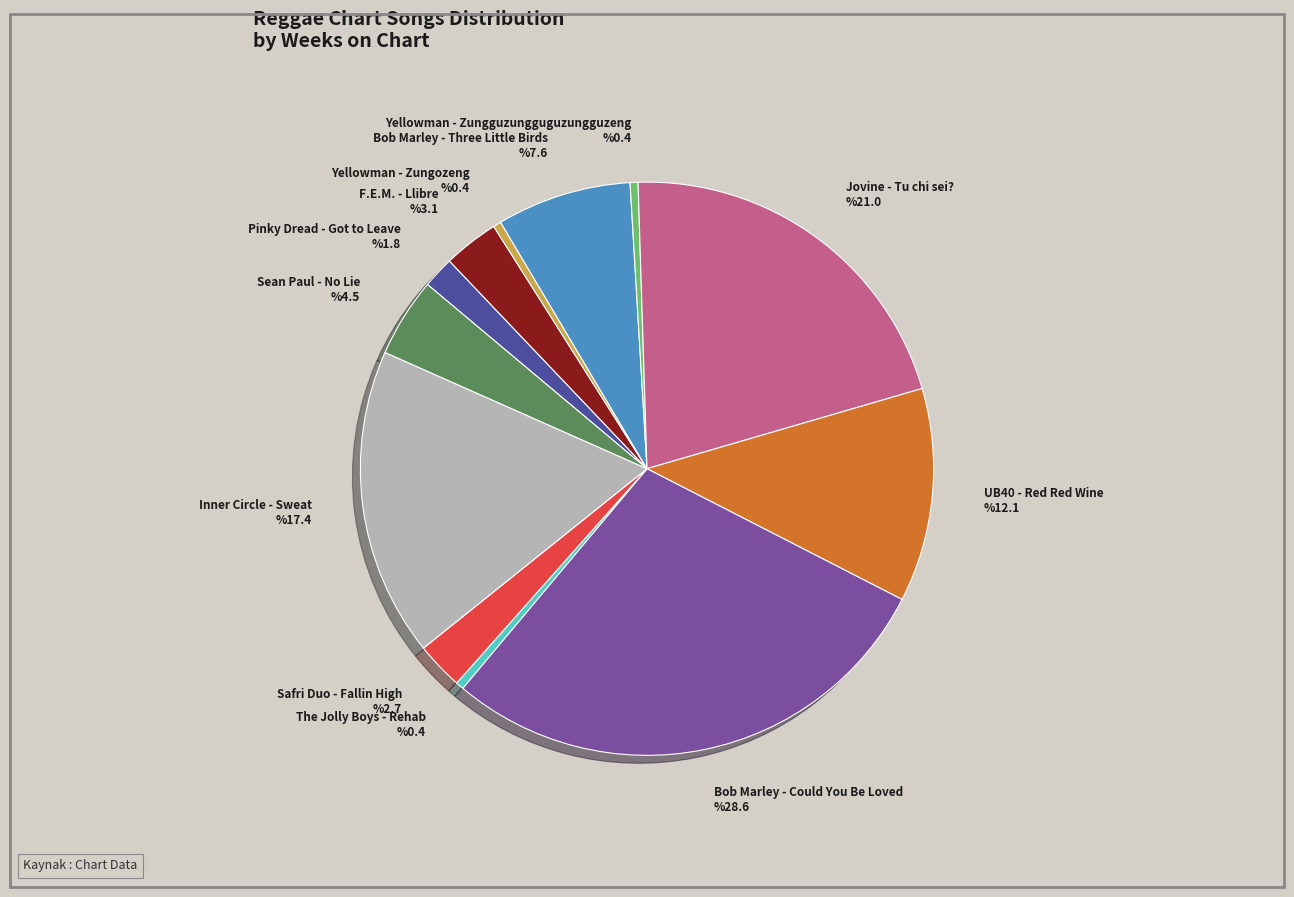

Is the sum of F.E.M. - Llibre and Sean Paul - No Lie greater than half?

No